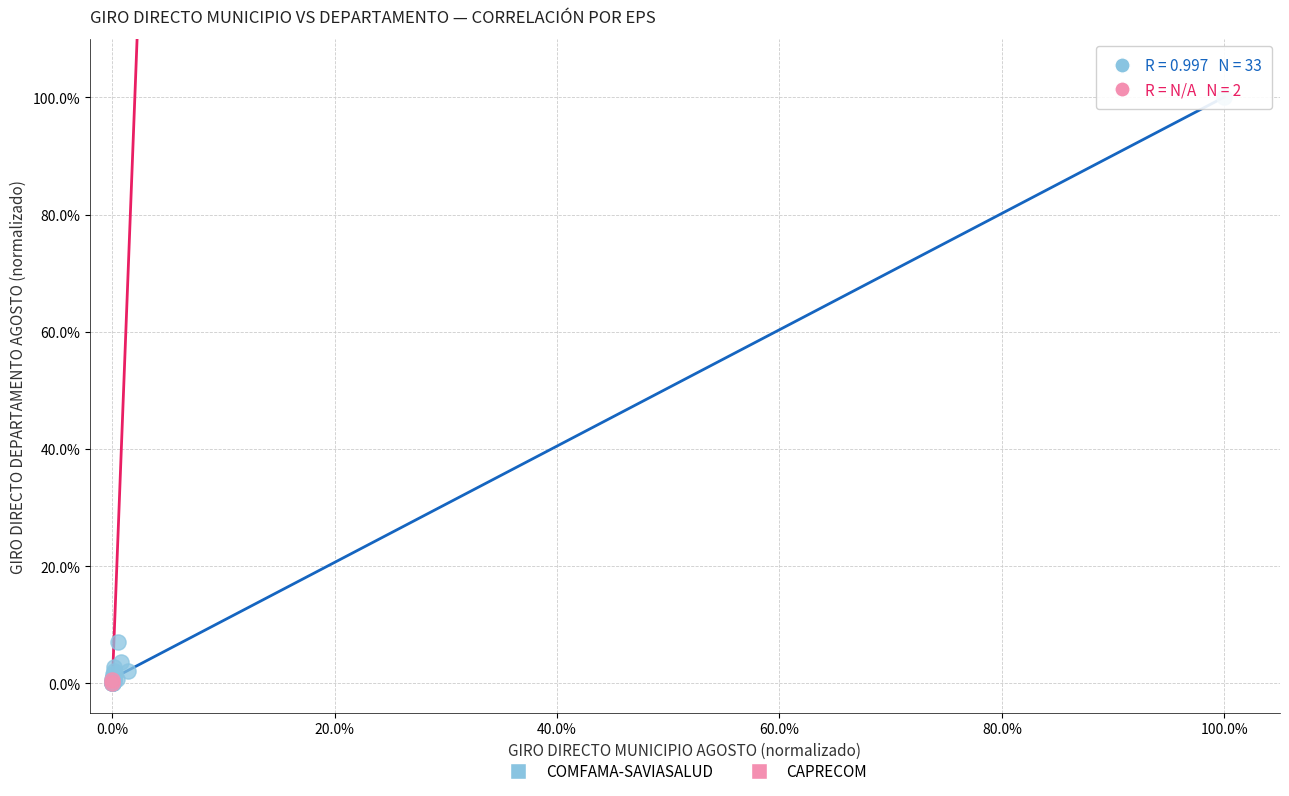

What are all the series names shown in the legend?

COMFAMA-SAVIASALUD, CAPRECOM